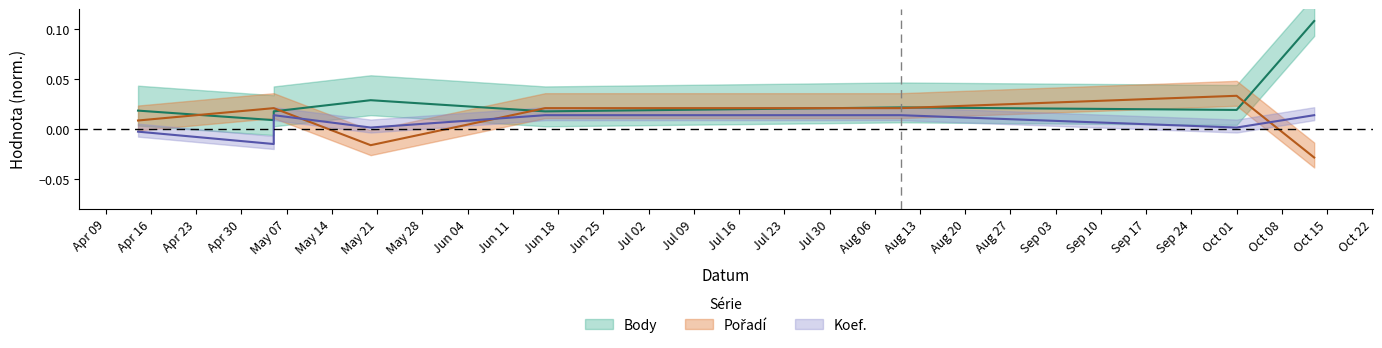

Which series has the largest total across all categories?

Body